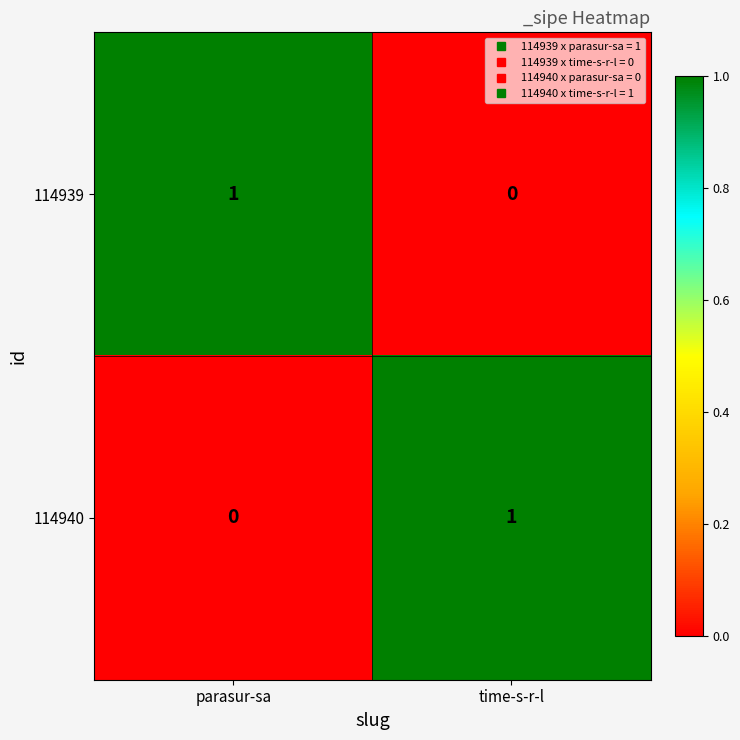

Reading left to right, list all the values displayed in this chart.

114939: parasur-sa=1	time-s-r-l=0
114940: parasur-sa=0	time-s-r-l=1